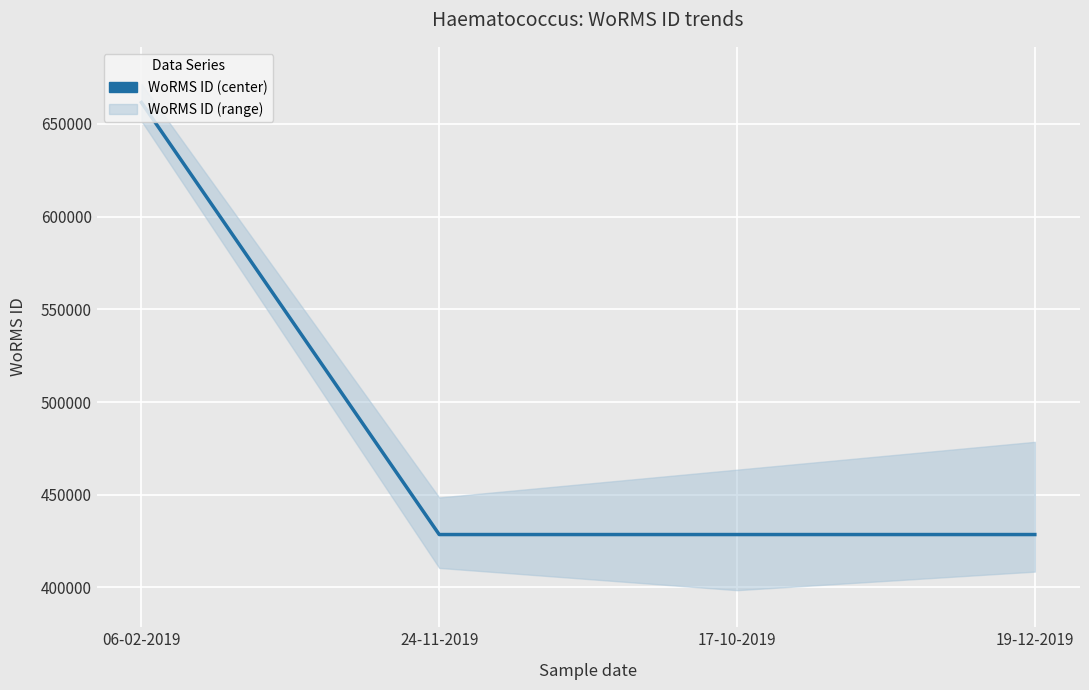

List the labels in order of value, smallest first.

24-11-2019, 17-10-2019, 19-12-2019, 06-02-2019